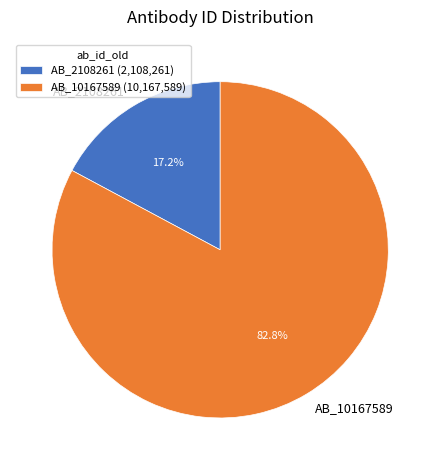

True or false: AB_10167589 accounts for 95% of the total.

False